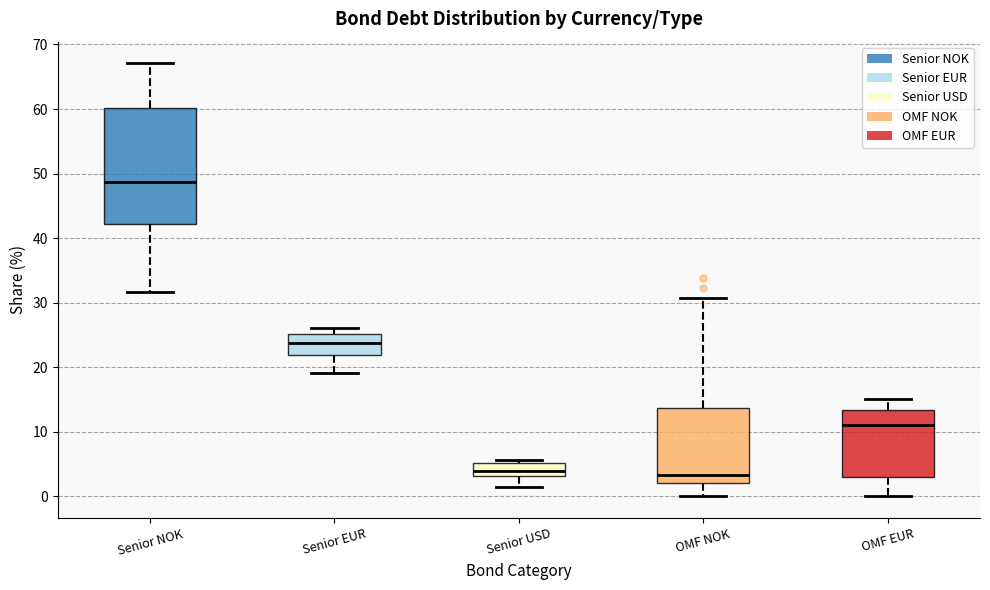

Reading left to right, transcribe this box plot: for each box, give where its median line is, the range the box spans, and where its two whiskers end, as read against the y-axis. The values are not printed on the chart, so give them approximately, as read against the axis.

Senior NOK: median 49, box 42 to 60, whiskers 32 to 67
Senior EUR: median 24, box 22 to 25, whiskers 19 to 26
Senior USD: median 4, box 3 to 5, whiskers 1 to 6
OMF NOK: median 3, box 2 to 14, whiskers 0 to 31
OMF EUR: median 11, box 3 to 13, whiskers 0 to 15